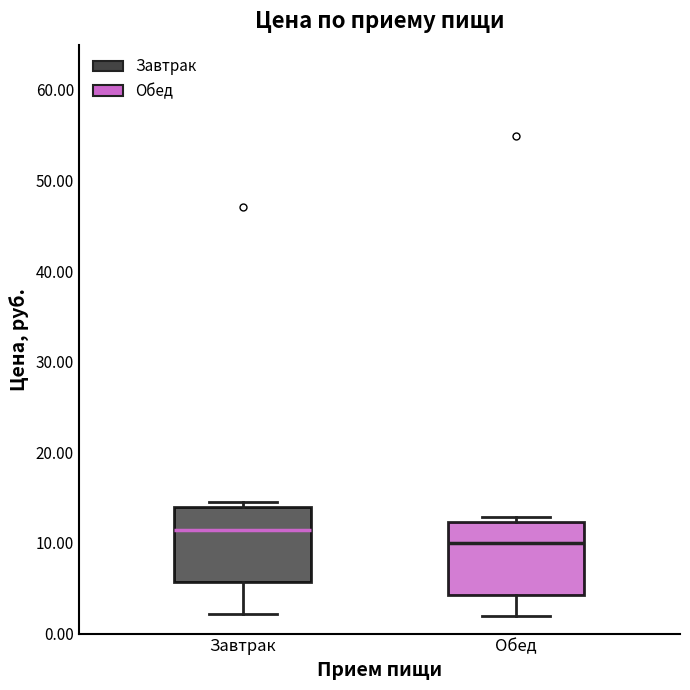

Reading left to right, read every box against the y-axis: the position of its median line, the range the box covers, and the ends of its whiskers. The values are not printed on the chart, so give them approximately, as read against the axis.

Завтрак: median 11, box 6 to 14, whiskers 2 to 15
Обед: median 10, box 4 to 12, whiskers 2 to 13